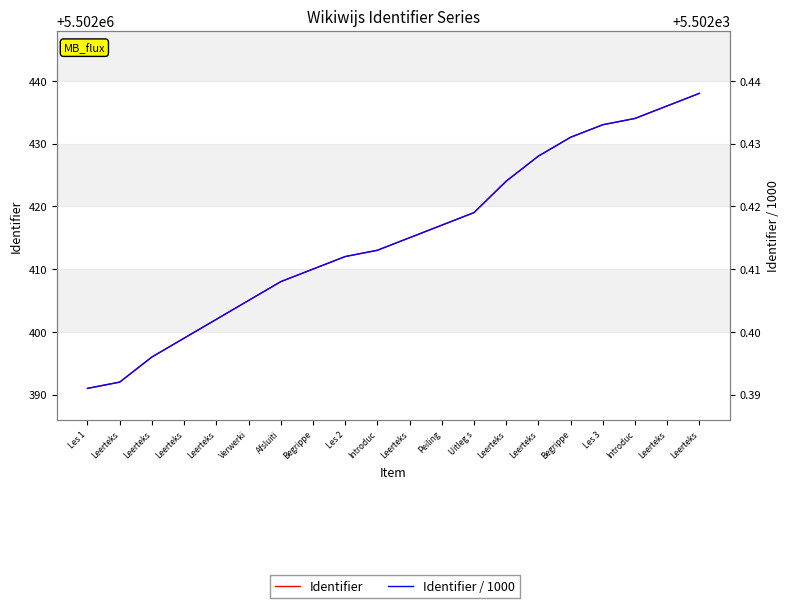

What are all the series names shown in the legend?

Identifier, Identifier / 1000